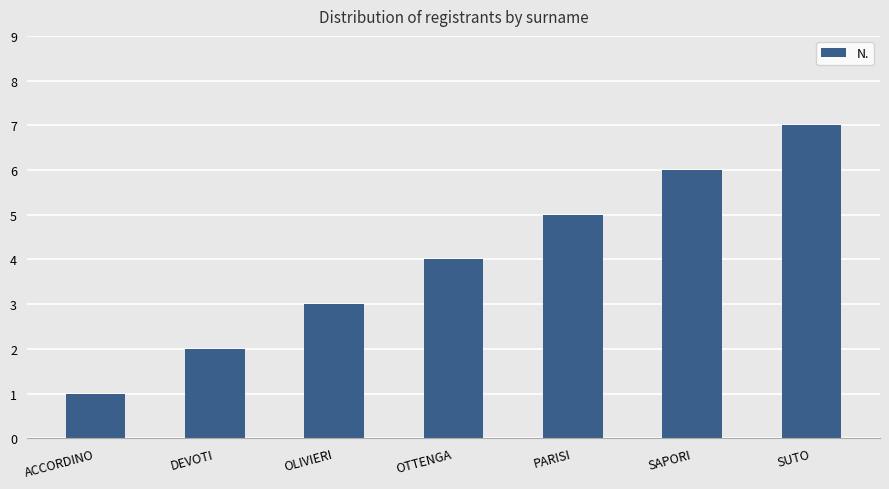

At which category does the chart reach its minimum across all series?

ACCORDINO